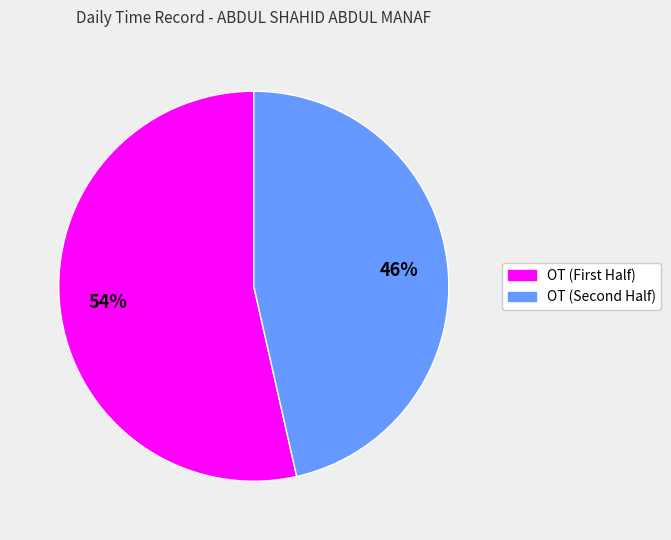

Does any single category account for the majority?

Yes